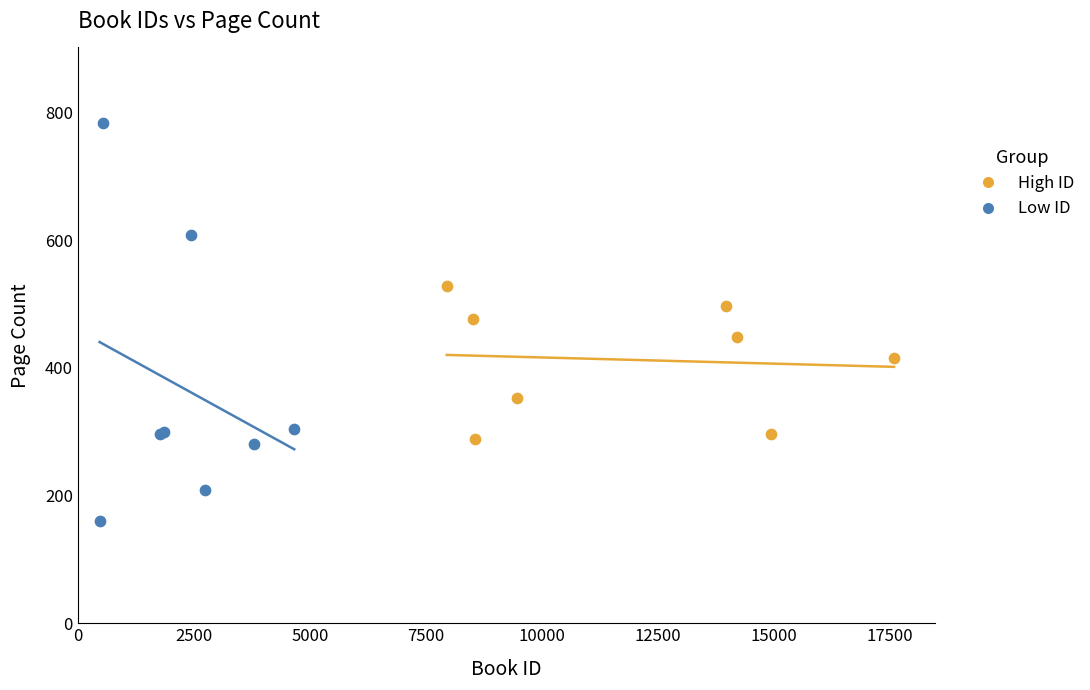

Which series has the widest spread of Y values?

Low ID